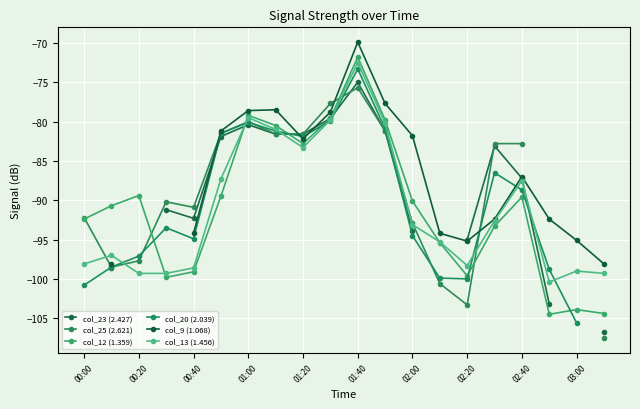

What is the maximum value for col_12 (1.359)?

-71.8